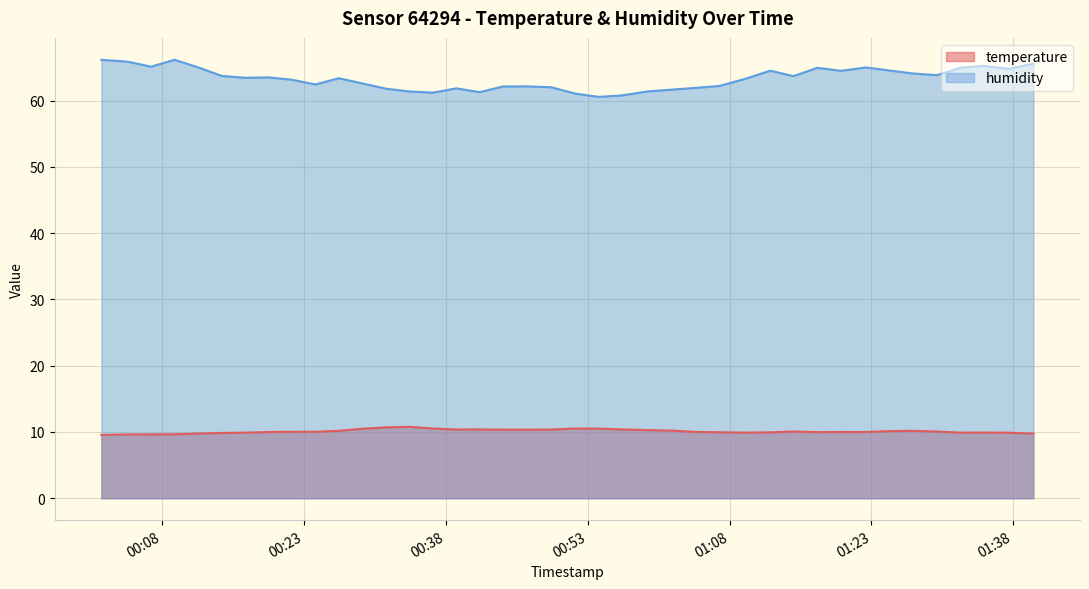

What is the maximum value for humidity?

66.1